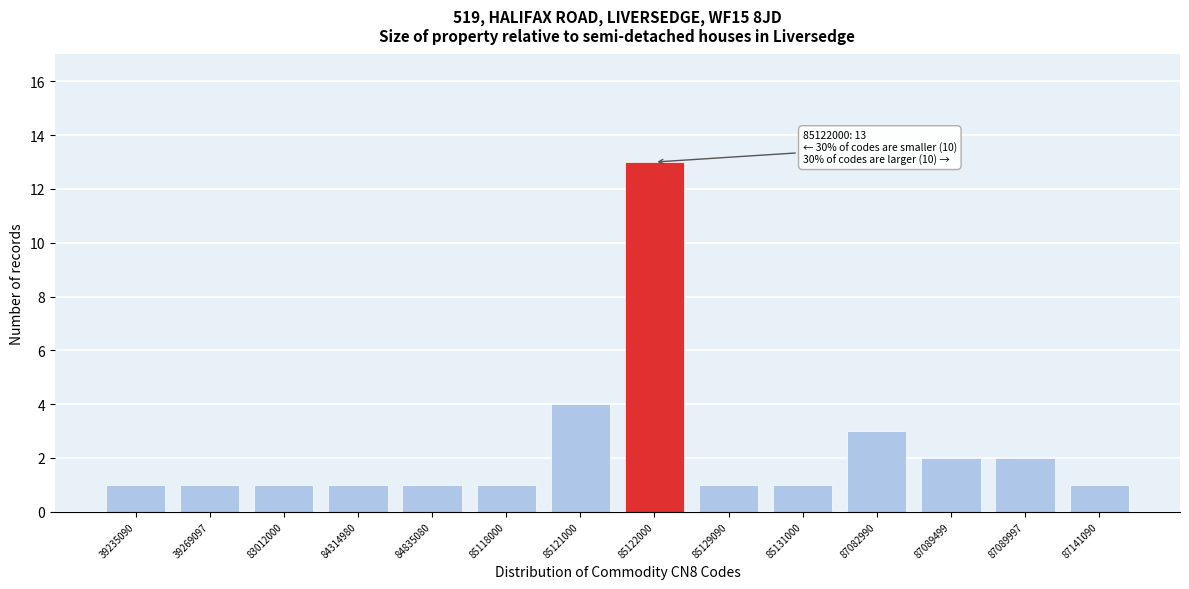

Reading left to right, extract all data points from this chart.

1	1	1	1	1	1	4	13	1	1	3	2	2	1